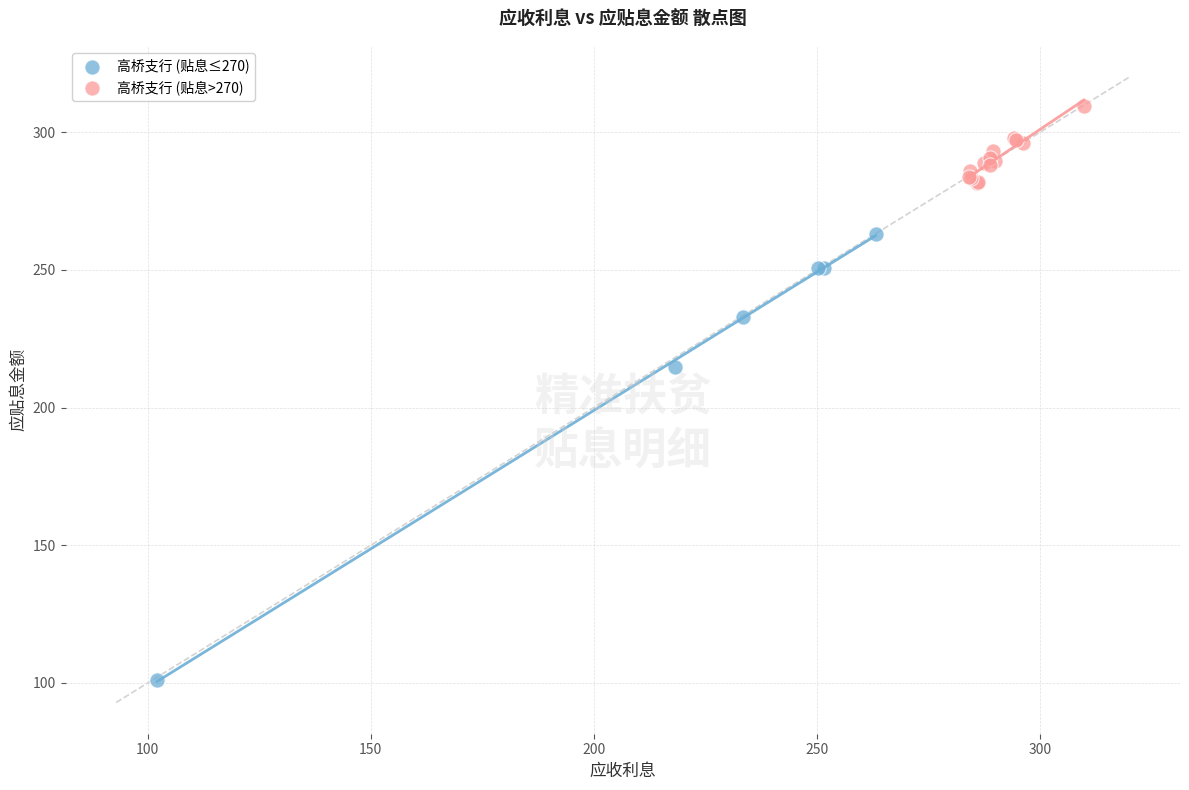

Which series has the widest spread of Y values?

高桥支行 (贴息≤270)